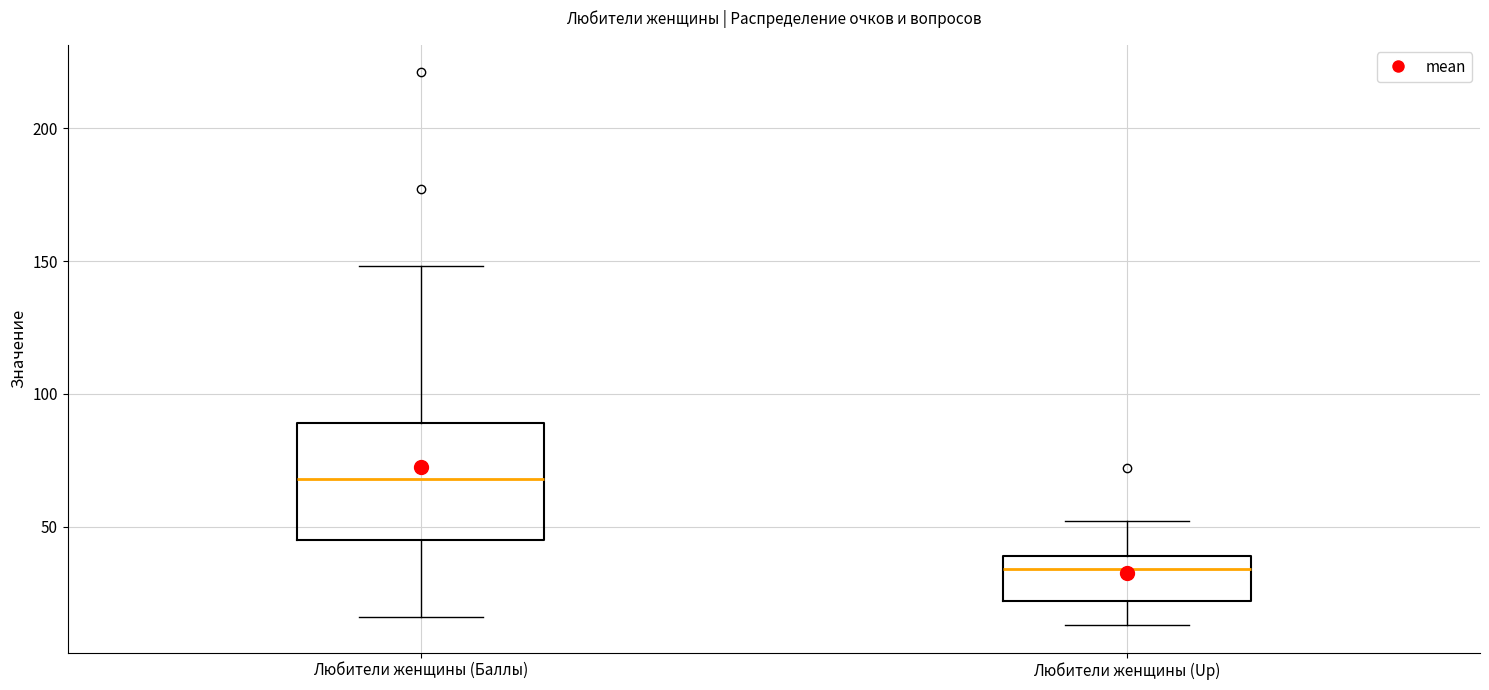

Where is the upper edge of the box for Любители женщины (Up) on the y-axis? The values are not printed on the chart, so give them approximately, as read against the axis.

40